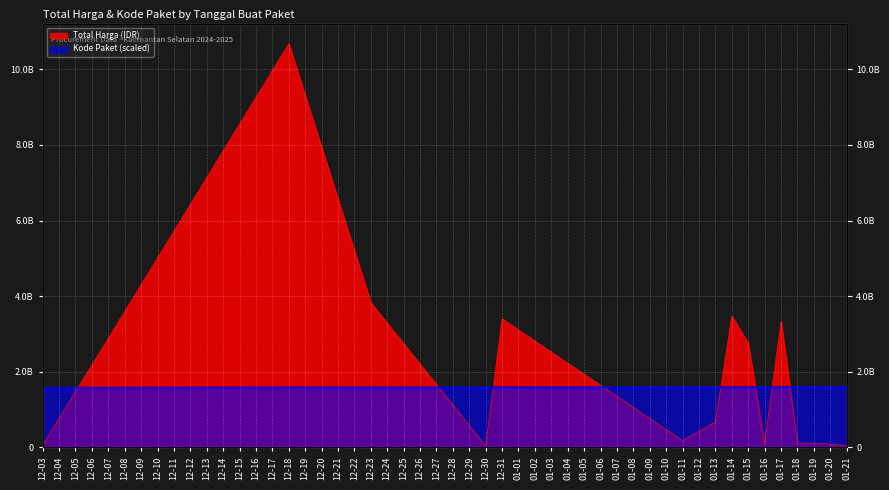

True or false: Total Harga (IDR) and Kode Paket (scaled) cross at least once.

True